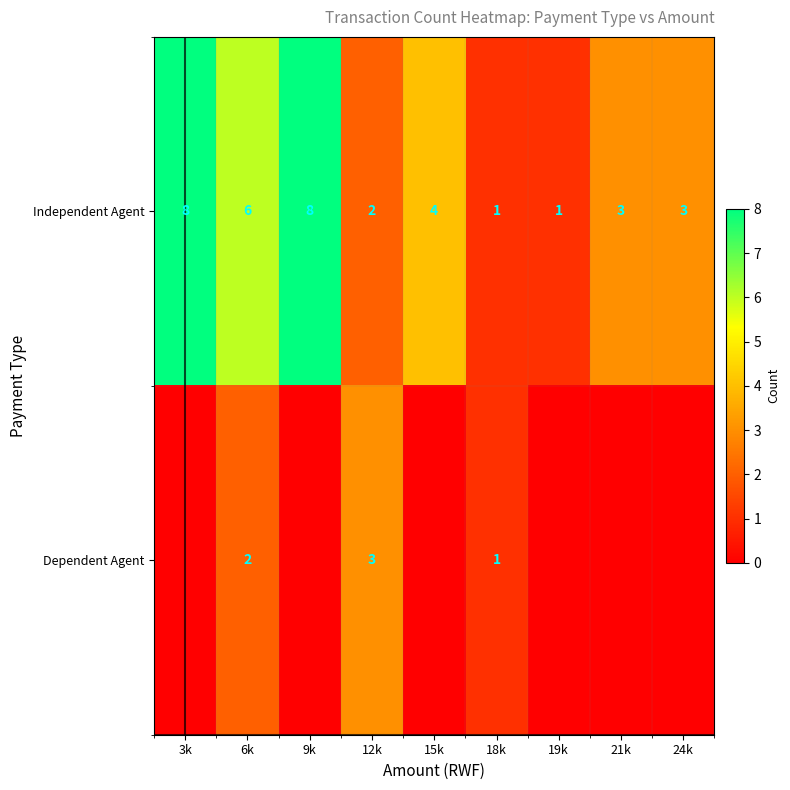

Count the Independent Agent values in the range 2 to 6.

5